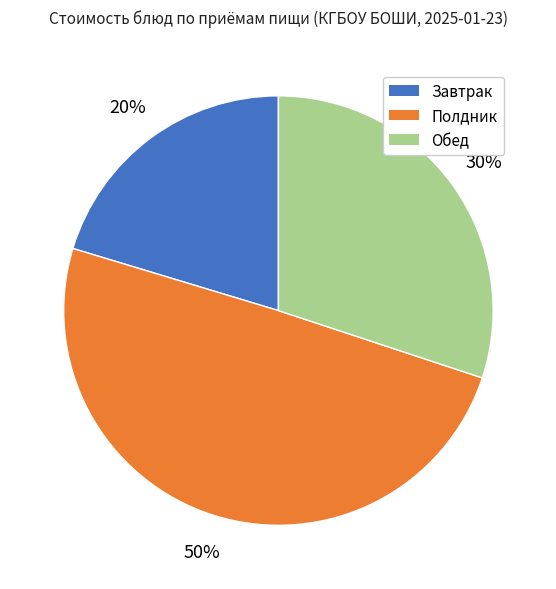

To the nearest percent, what is the average slice percentage?

33%